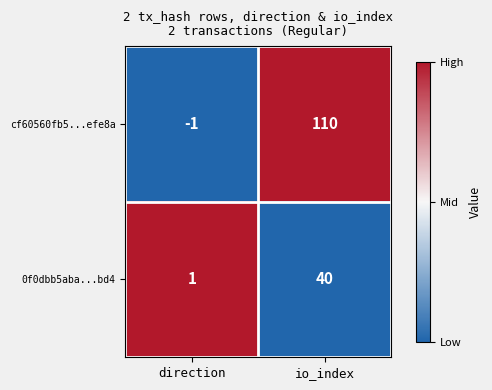

Is the value of 0f0dbb5aba...bd4 at direction greater than the value of cf60560fb5...efe8a at io_index?

No